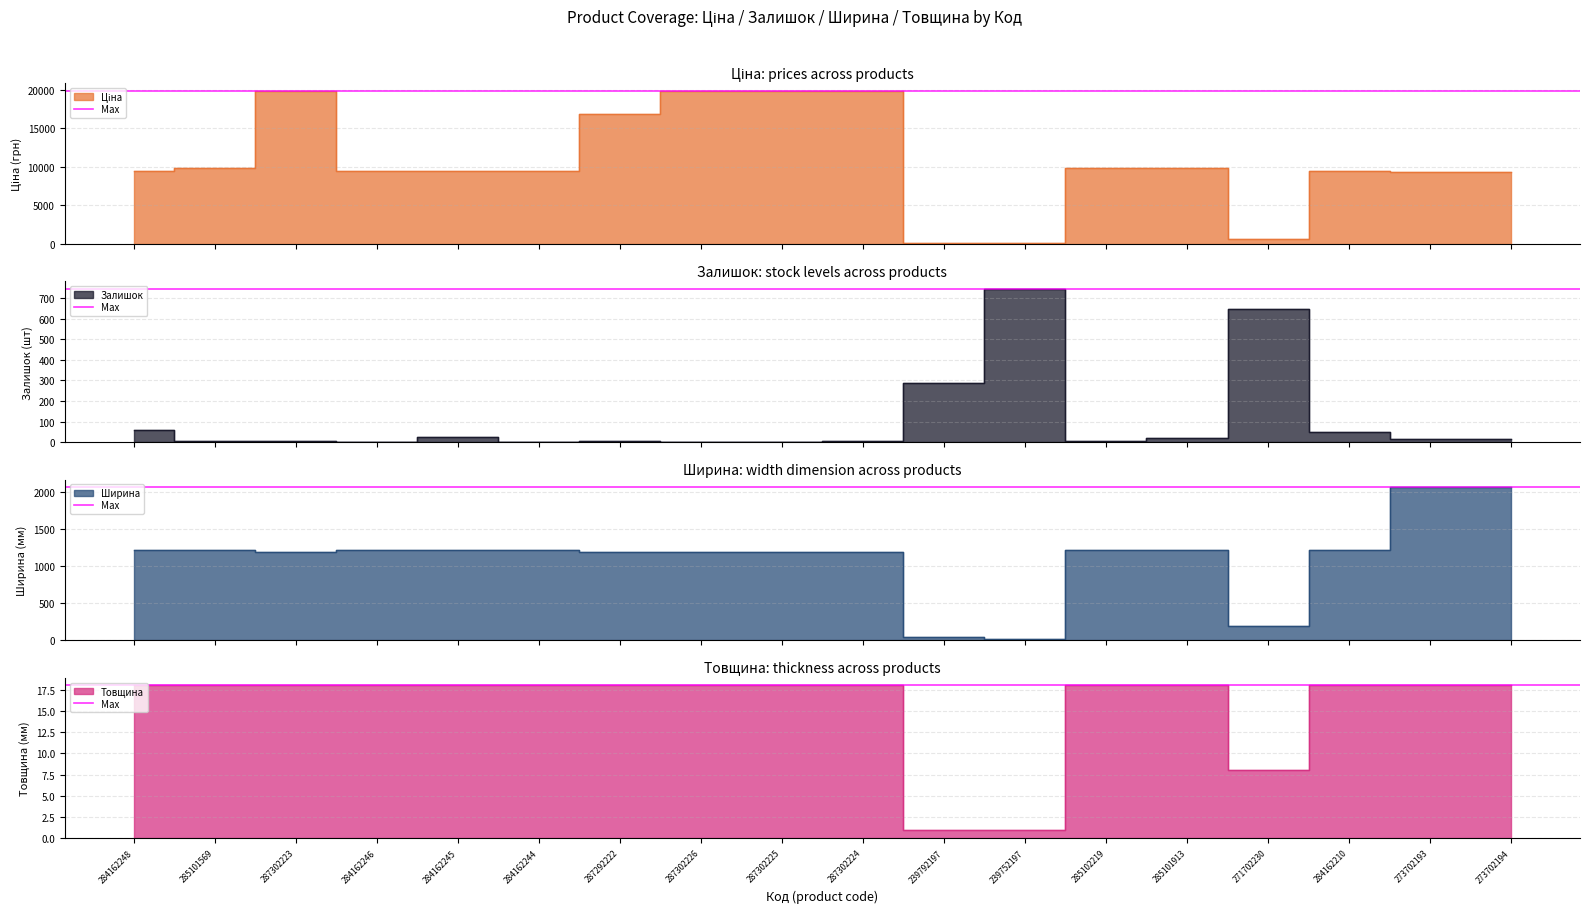

Which series has the largest total across all categories?

Ціна